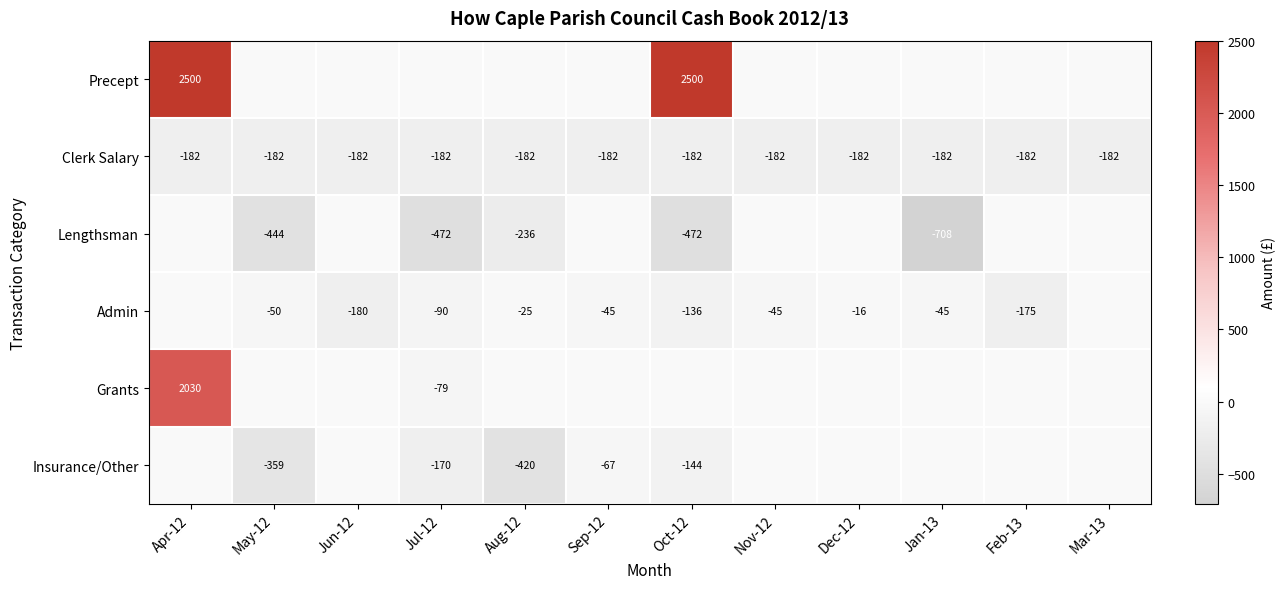

True or false: Insurance/Other has a value of -359 at May-12.

True